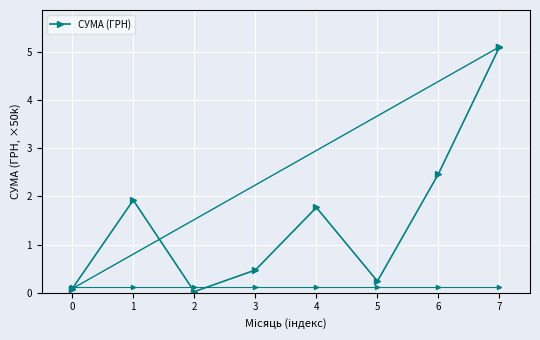

True or false: there are more than 2 points higher than both neighbors.

False